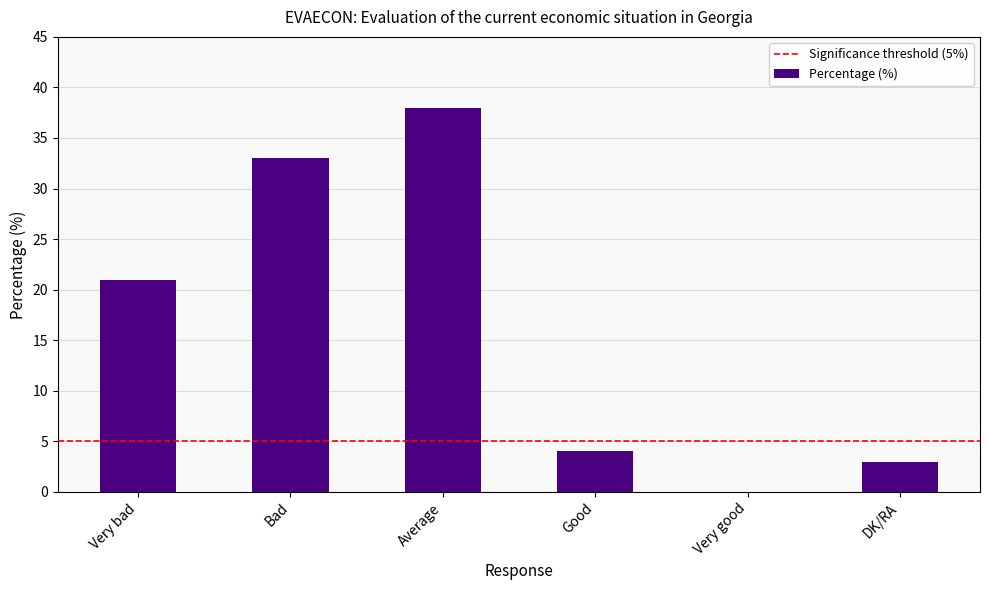

Which has a higher value, DK/RA or Very good?

DK/RA